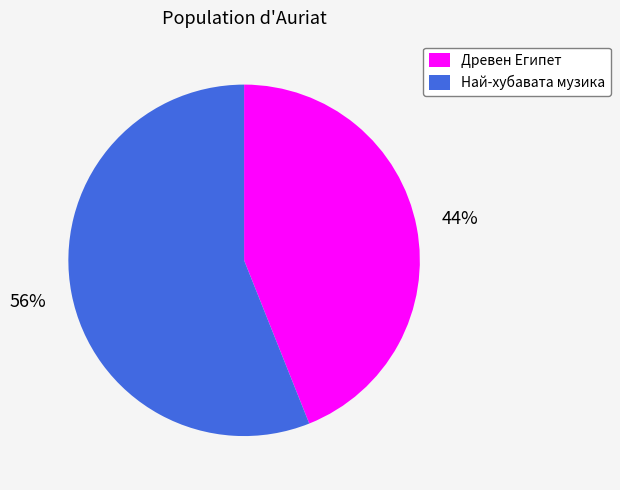

Combined, do Древен Египет and Най-хубавата музика account for over 50%?

Yes